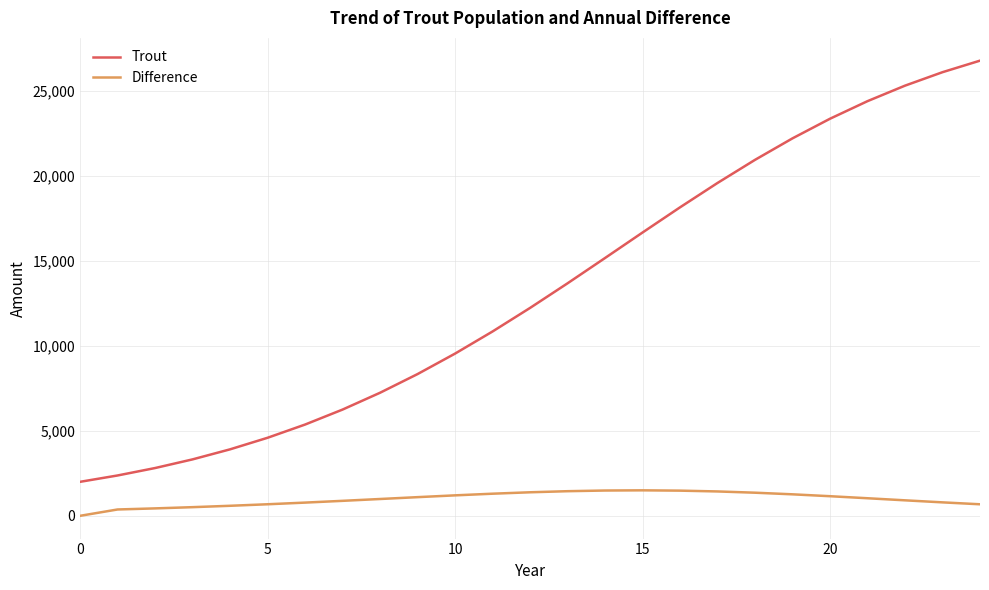

How many values in the Trout series are below 12227?

12